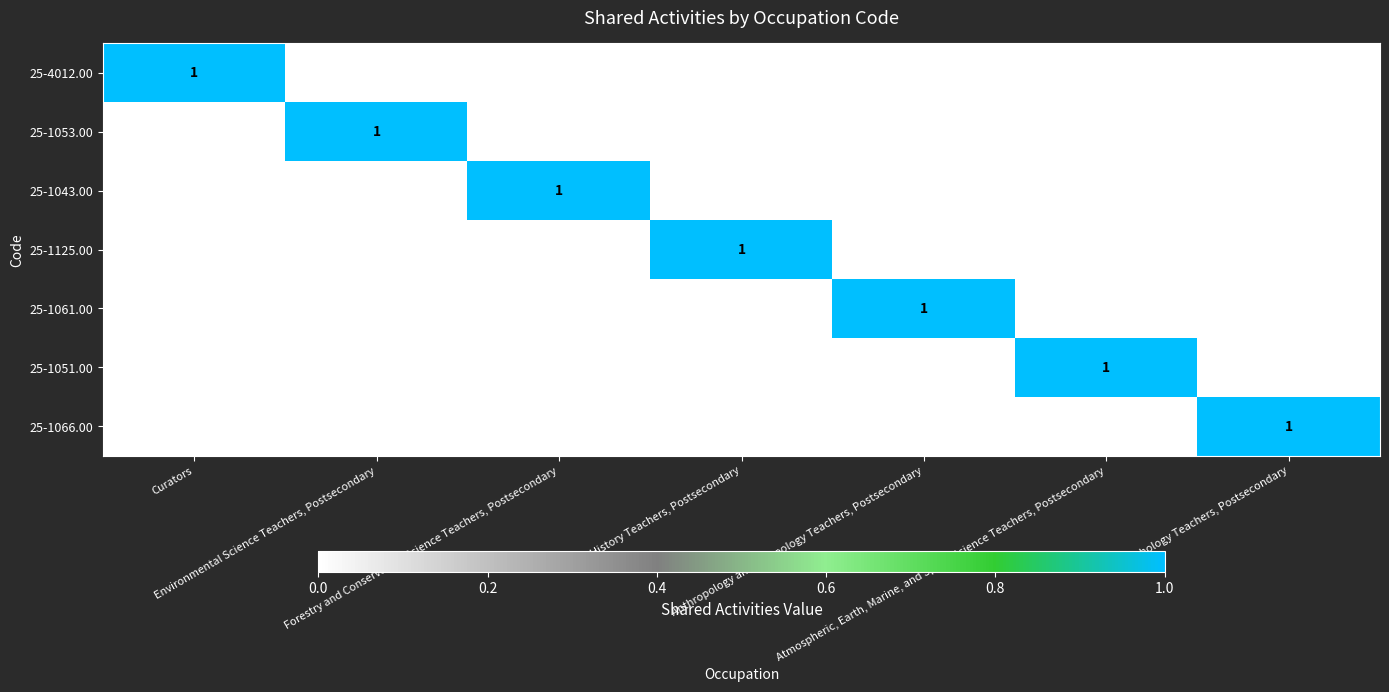

What is the difference between the maximum and minimum values in the 25-1051.00 series?

1